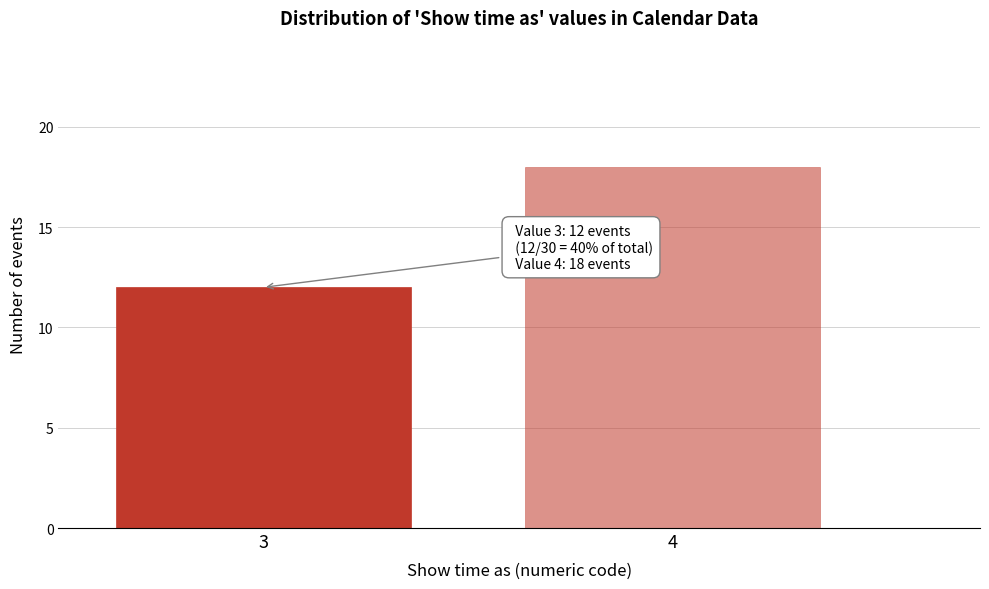

Reading left to right, extract all data points from this chart.

12	18